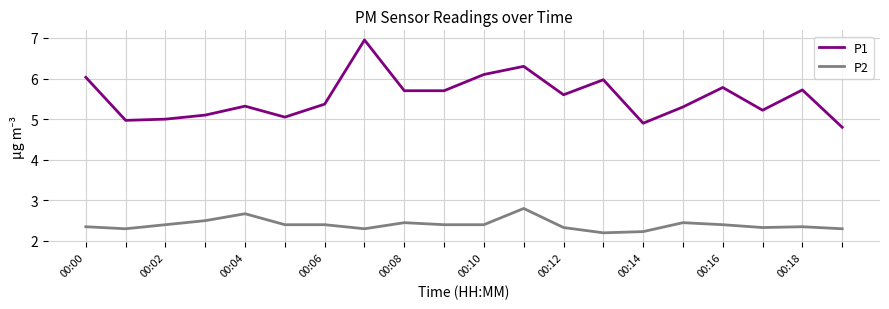

Count the number of data series in this chart.

2